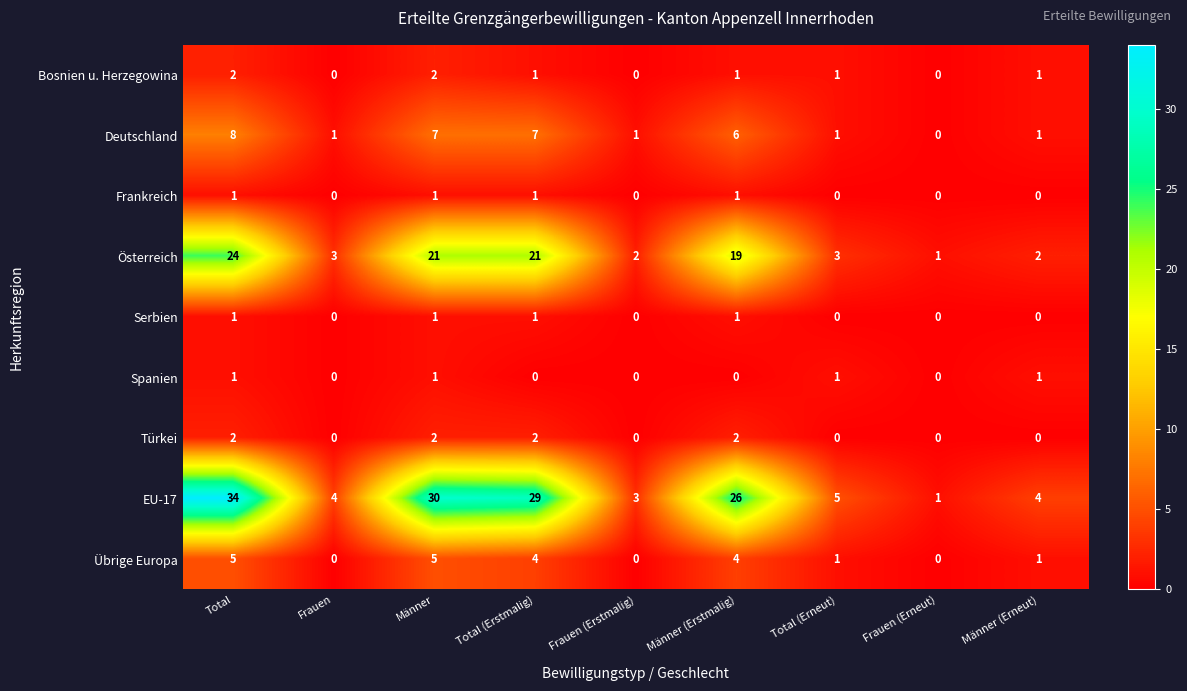

Which series changed the most between Total and Frauen?

EU-17